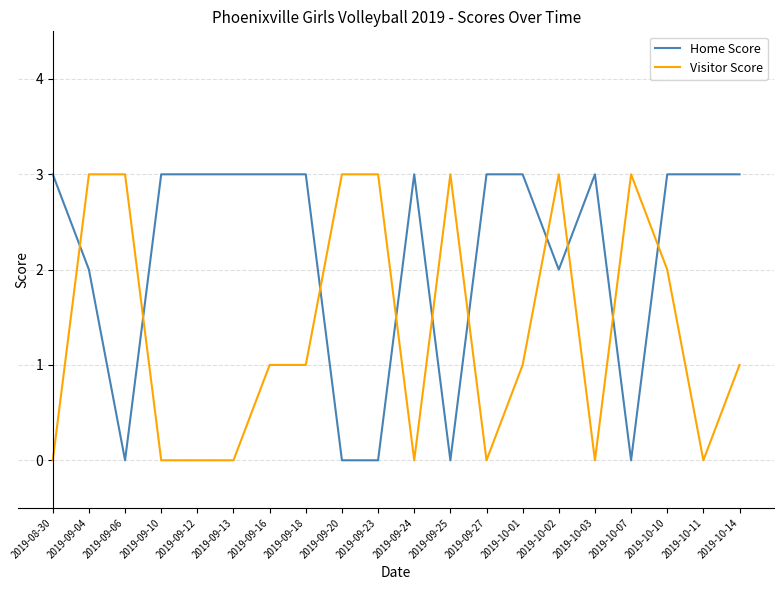

Between 2019-09-04 and 2019-09-18, which series saw the biggest shift?

Visitor Score